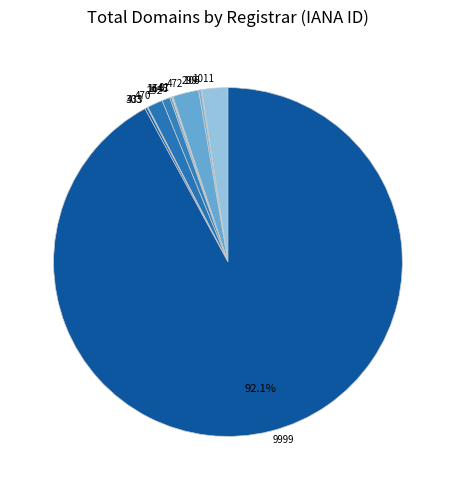

What is the smallest slice in the pie chart?

106